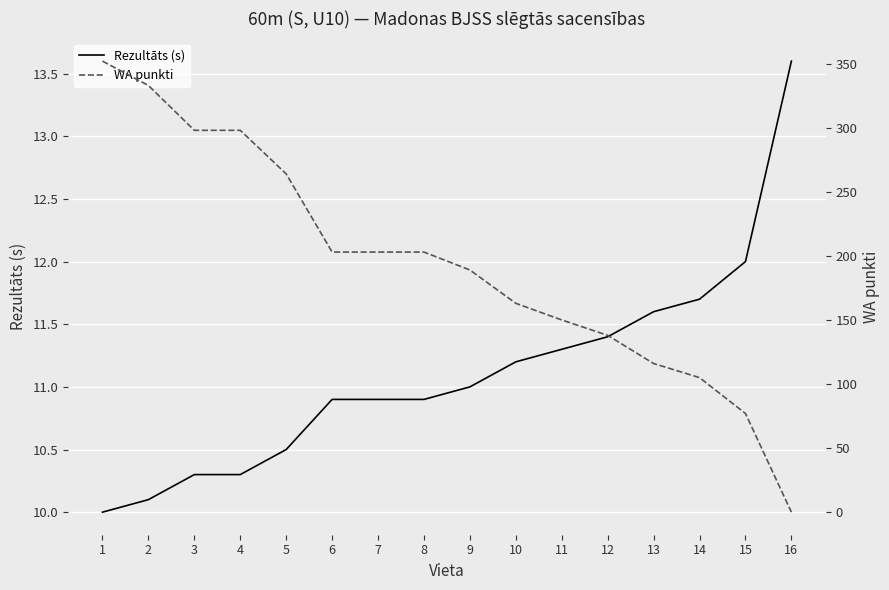

Reading left to right, what are all the values shown in this chart?

Rezultāts (s): 1=10.0	2=10.1	3=10.3	4=10.3	5=10.5	6=10.9	7=10.9	8=10.9	9=11.0	10=11.2	11=11.3	12=11.4	13=11.6	14=11.7	15=12.0	16=13.6
WA punkti: 1=352.0	2=333.0	3=298.0	4=298.0	5=264.0	6=203.0	7=203.0	8=203.0	9=189.0	10=163.0	11=150.0	12=138.0	13=116.0	14=105.0	15=77.0	16=0.0